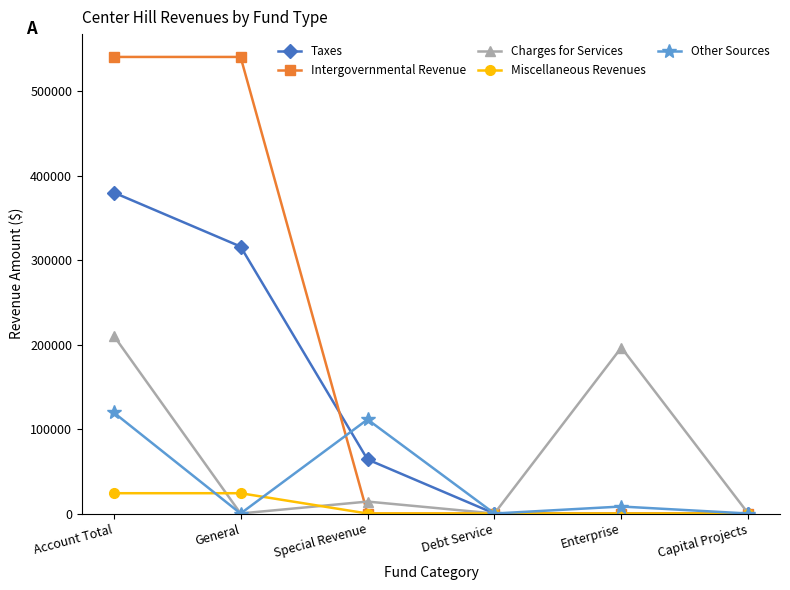

Rank the series by their maximum value, from highest to lowest.

Intergovernmental Revenue, Taxes, Charges for Services, Other Sources, Miscellaneous Revenues